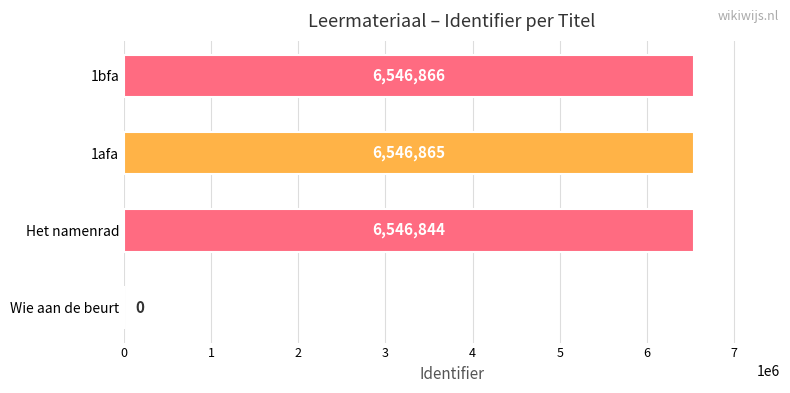

What is the sum of the values at Het namenrad and 1bfa?

13093710